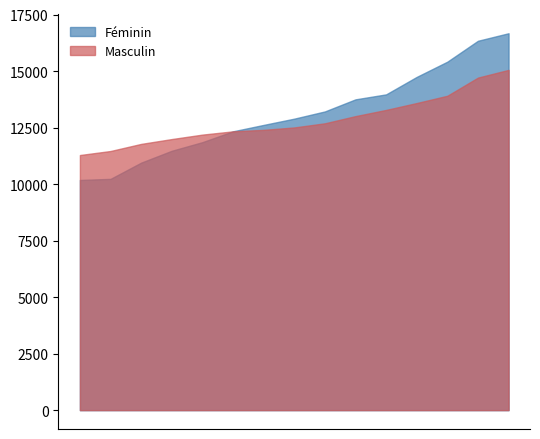

Rank the series by their average value, from lowest to highest.

Masculin, Féminin